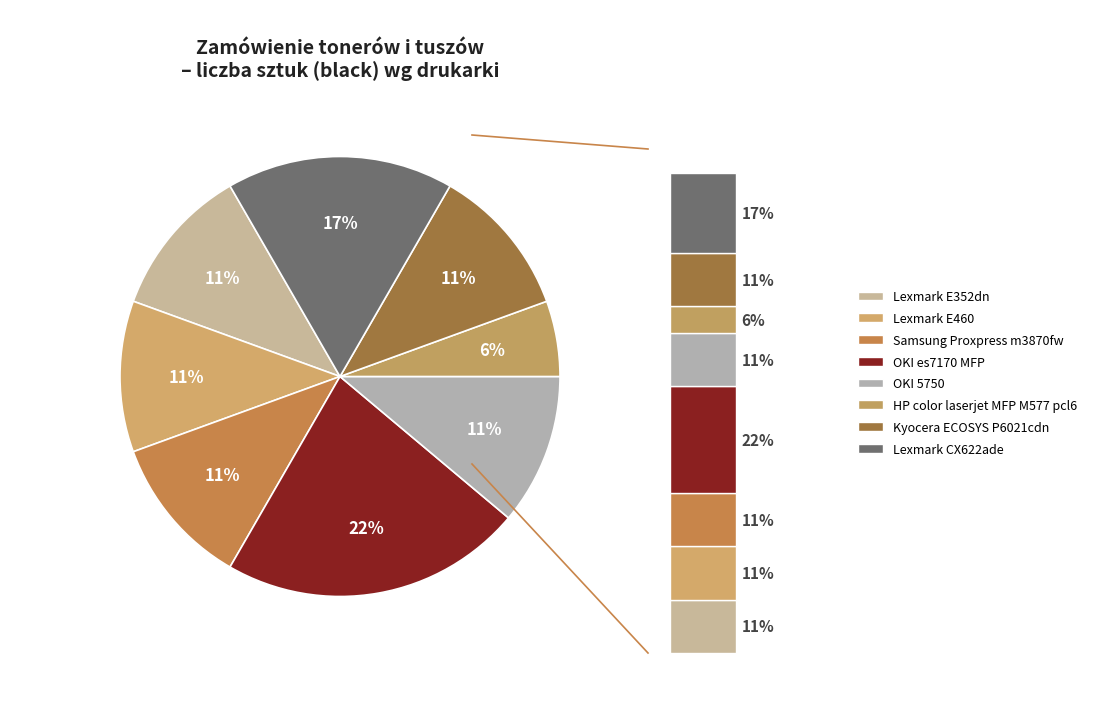

To the nearest percent, what portion does Lexmark CX622ade represent?

17%